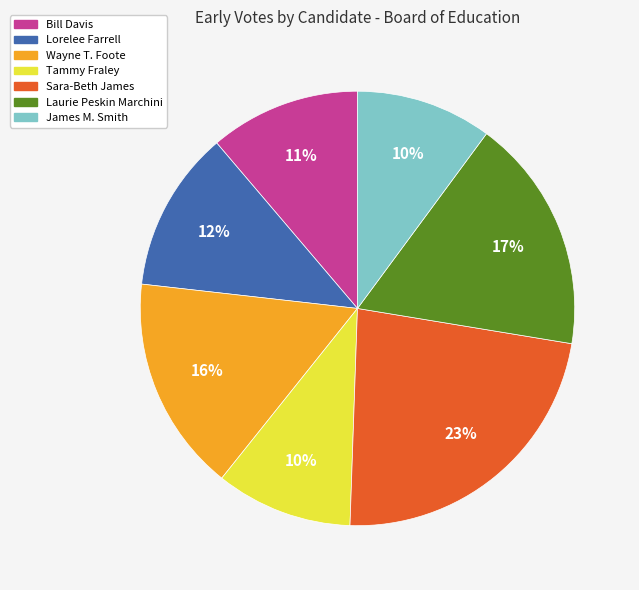

Which has a higher value, Laurie Peskin Marchini or Tammy Fraley?

Laurie Peskin Marchini